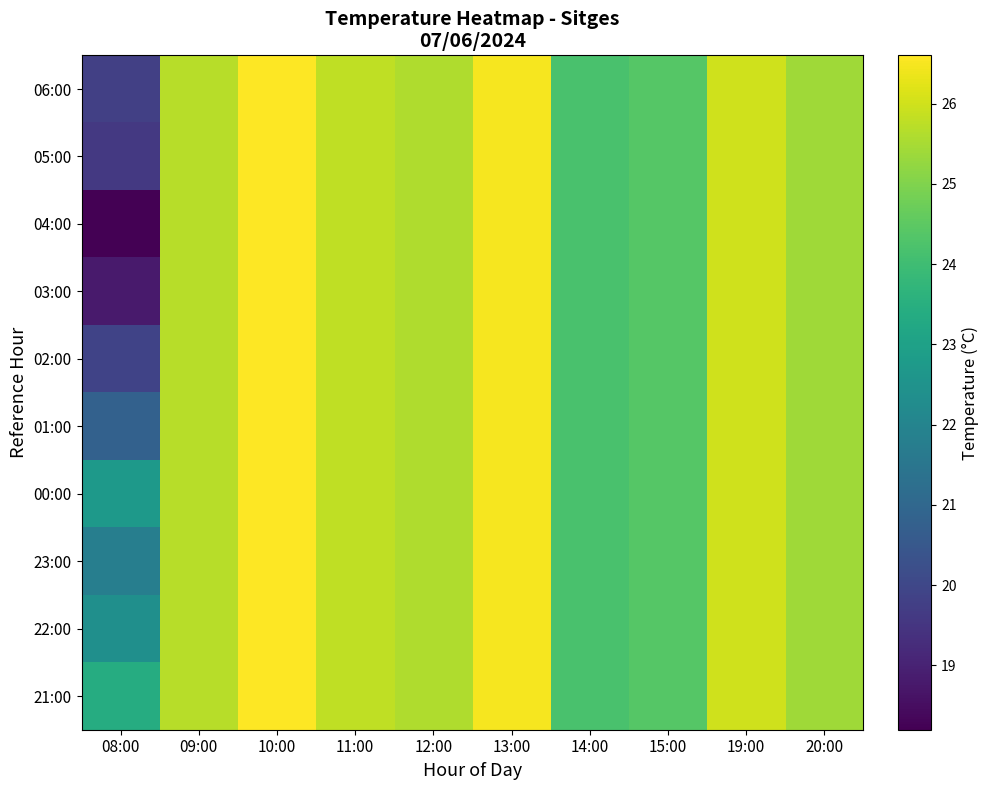

What is the total value across all series at 12:00?

256.0